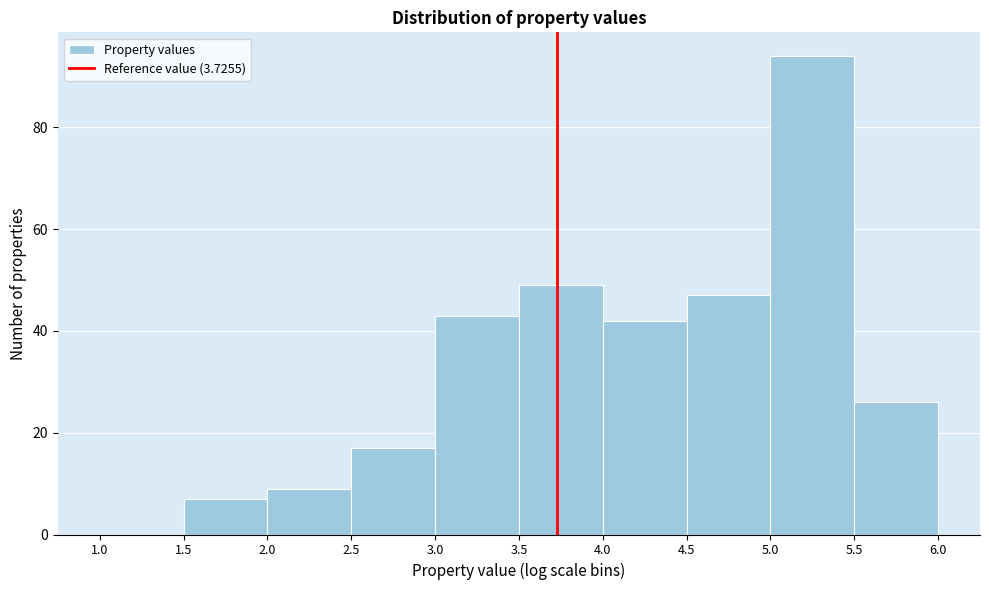

Reading left to right, transcribe this chart: for each bar, give the range it covers on the x-axis and its height. The values are not printed on the chart, so give them approximately, as read against the axis.

1.0 to 1.5: 0
1.5 to 2.0: 8
2.0 to 2.5: 10
2.5 to 3.0: 18
3.0 to 3.5: 44
3.5 to 4.0: 50
4.0 to 4.5: 42
4.5 to 5.0: 48
5.0 to 5.5: 94
5.5 to 6.0: 26